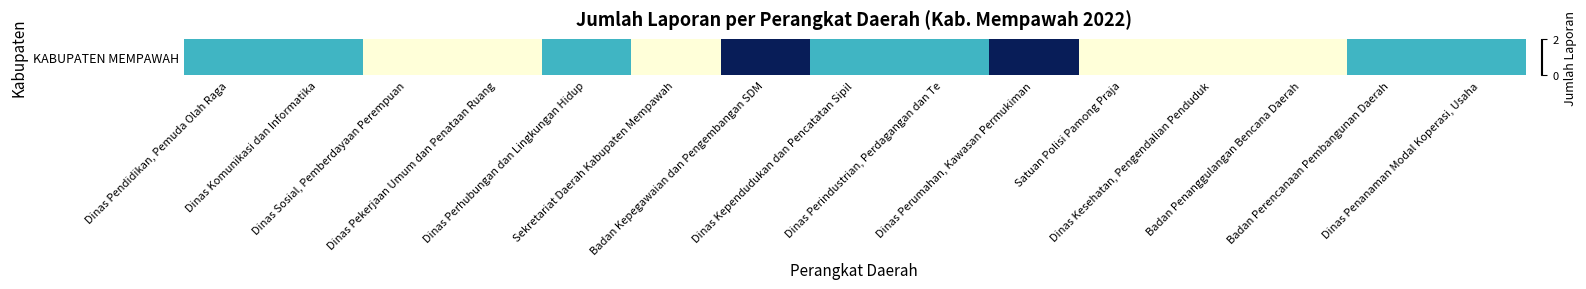

What is the sum of all values?

11